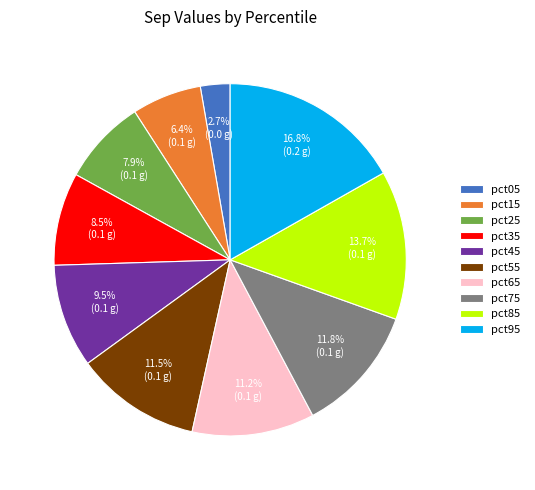

What is the largest slice in the pie chart?

pct95